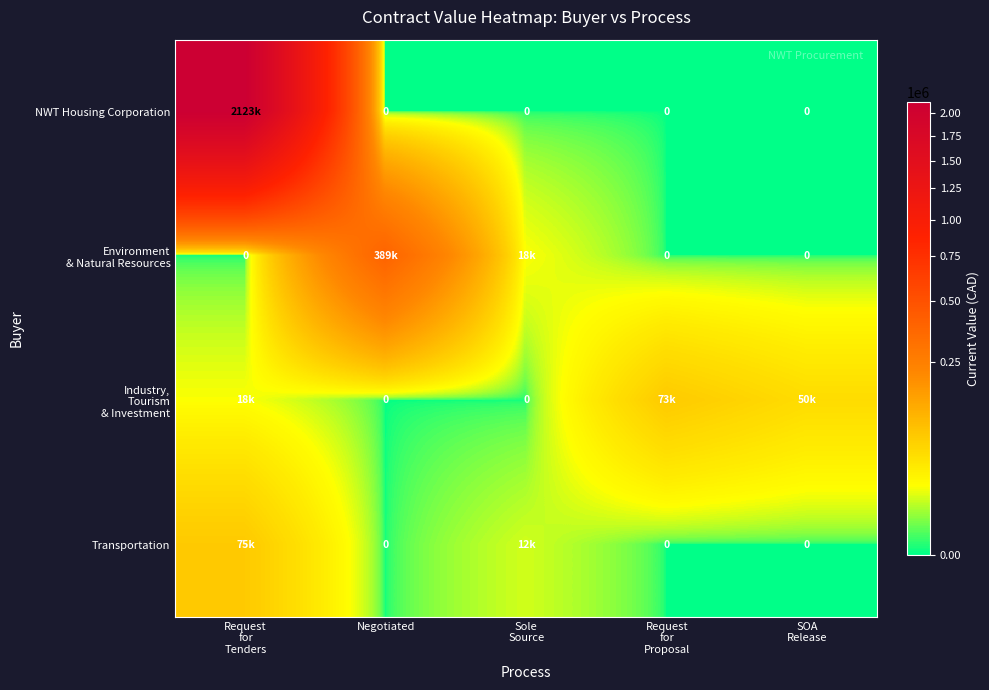

Which category has the highest value in the row_0 series?

Request
for
Tenders